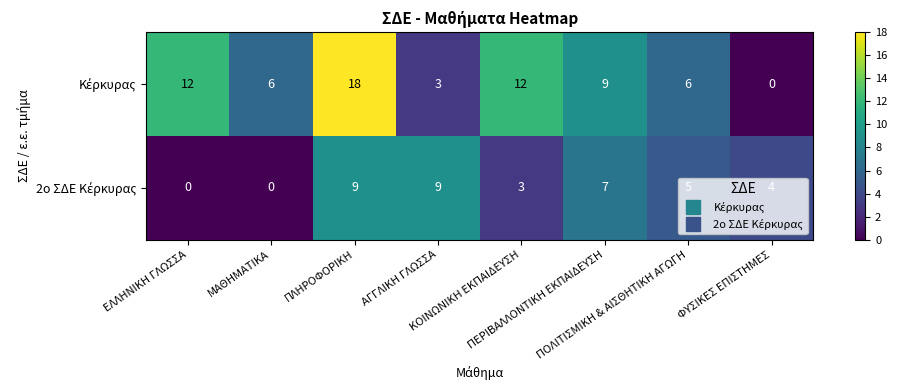

What is the greatest value displayed?

18